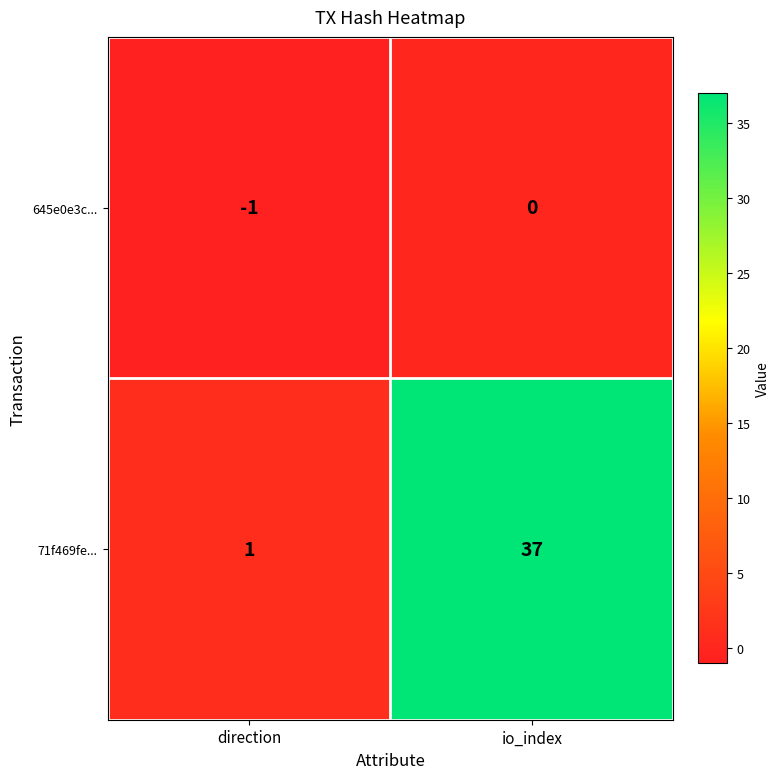

True or false: 71f469fe... has a value of 0 at direction.

False